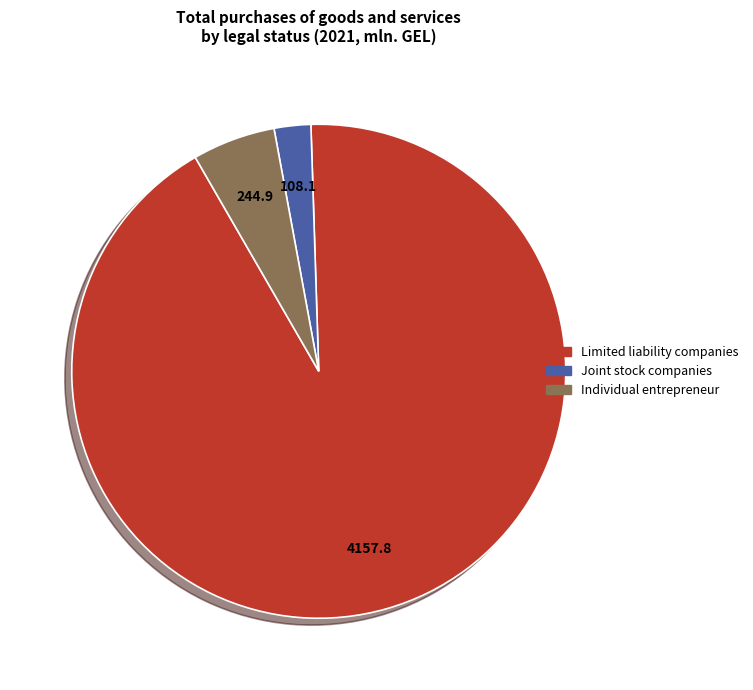

Is there a majority slice in this chart?

Yes